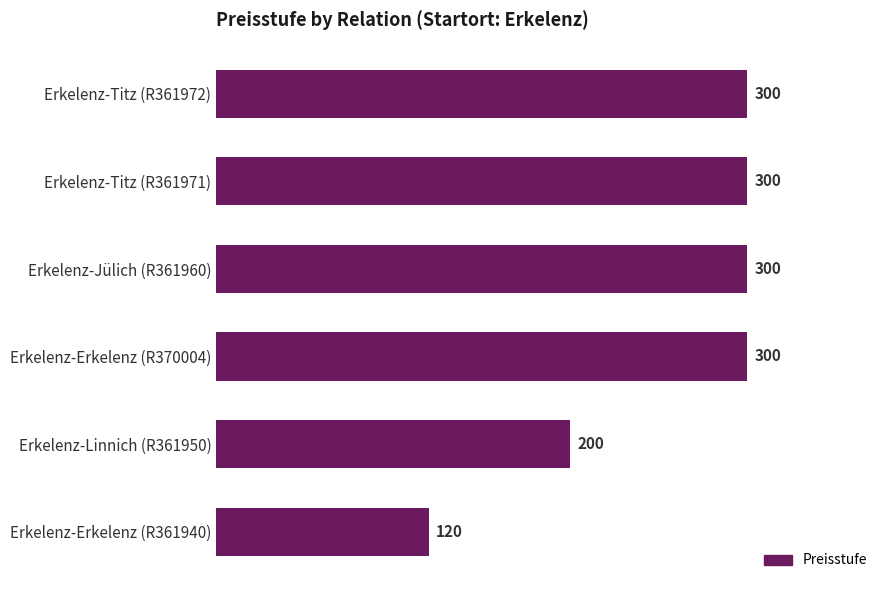

What is the sum of all values?

1520